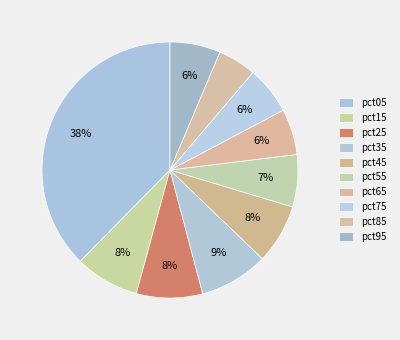

To the nearest percent, what is the difference between the largest and smallest slice percentages?

33%